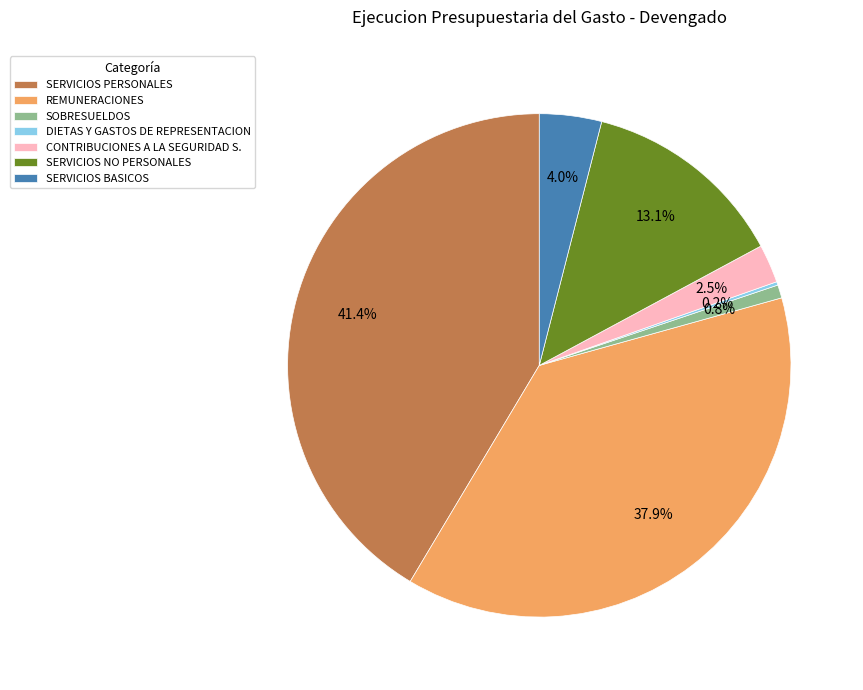

Approximately how many times larger is the value at REMUNERACIONES compared to SOBRESUELDOS?

44.8